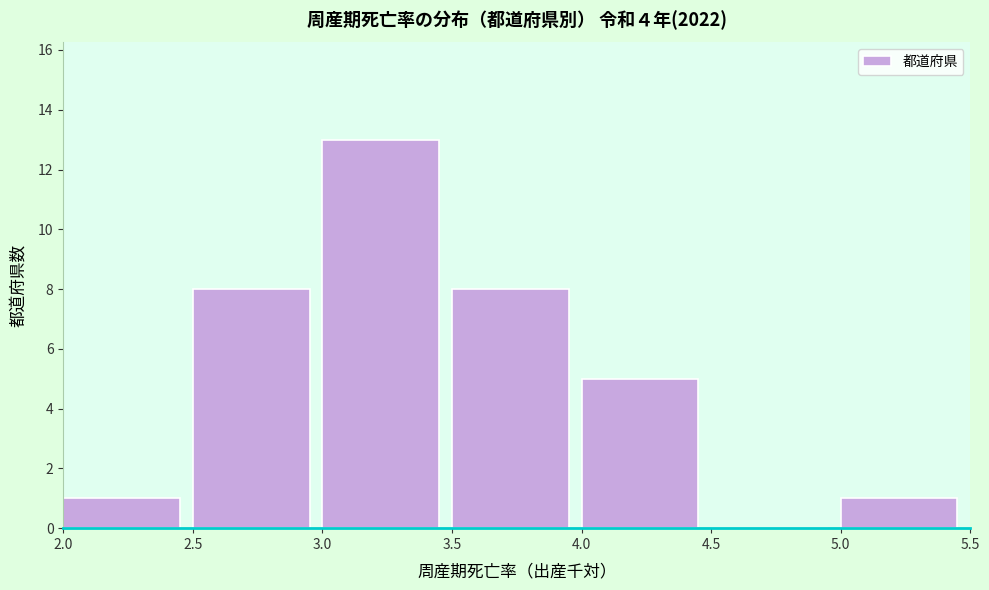

Reading left to right, list every bar in this chart as the range it spans on the x-axis followed by its height. The values are not printed on the chart, so give them approximately, as read against the axis.

2.0 to 2.5: 1
2.5 to 3.0: 8
3.0 to 3.5: 13
3.5 to 4.0: 8
4.0 to 4.5: 5
4.5 to 5.0: 0
5.0 to 5.5: 1